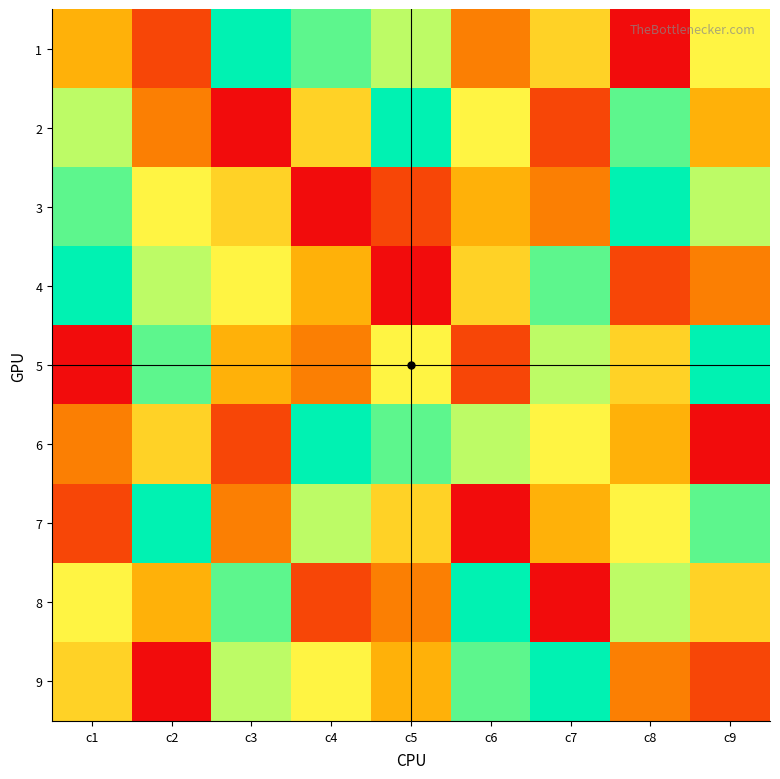

Which series has the widest spread of values?

1